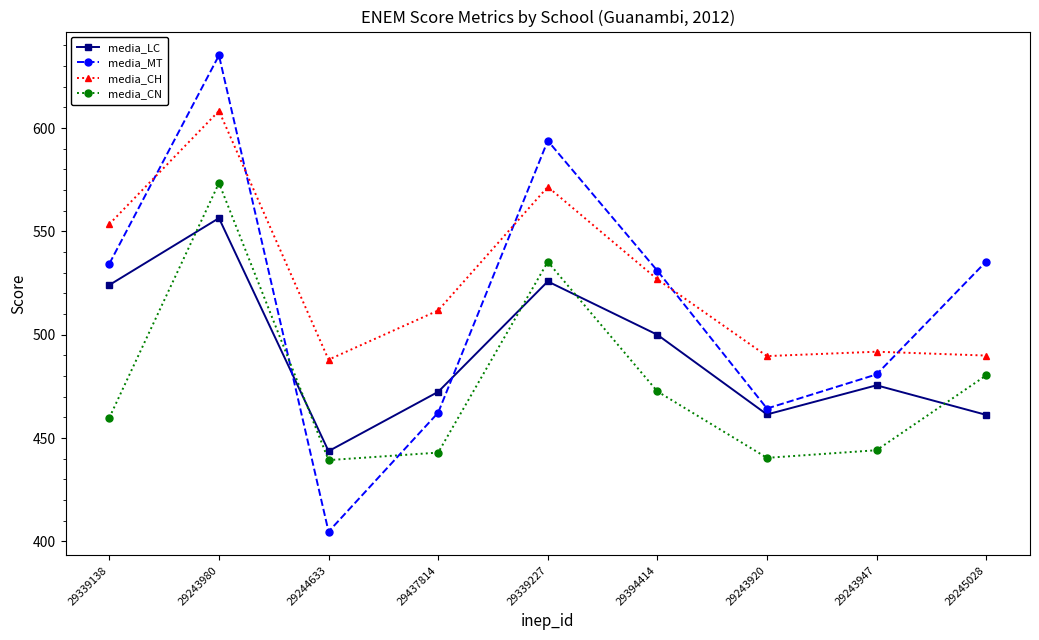

What is the sum of all media_CH values?

4731.1